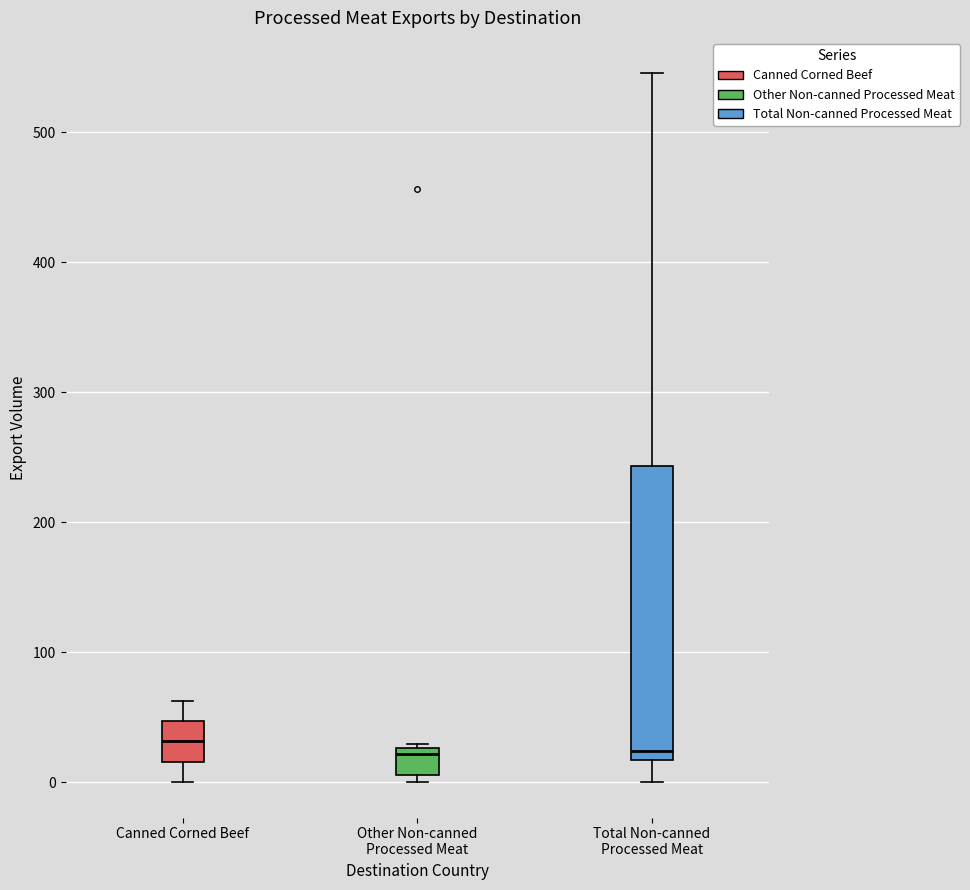

Reading left to right, transcribe this box plot: for each box, give where its median line is, the range the box spans, and where its two whiskers end, as read against the y-axis. The values are not printed on the chart, so give them approximately, as read against the axis.

Canned Corned Beef: median 30, box 20 to 50, whiskers 0 to 60
Other Non-canned Processed Meat: median 20, box 10 to 30, whiskers 0 to 30
Total Non-canned Processed Meat: median 20 (just above the box's lower edge), box 20 to 240, whiskers 0 to 550